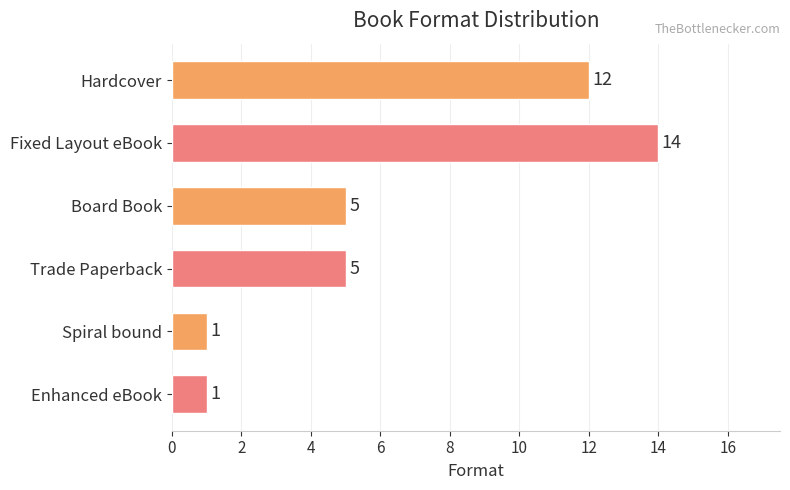

How many bars are there in total?

6